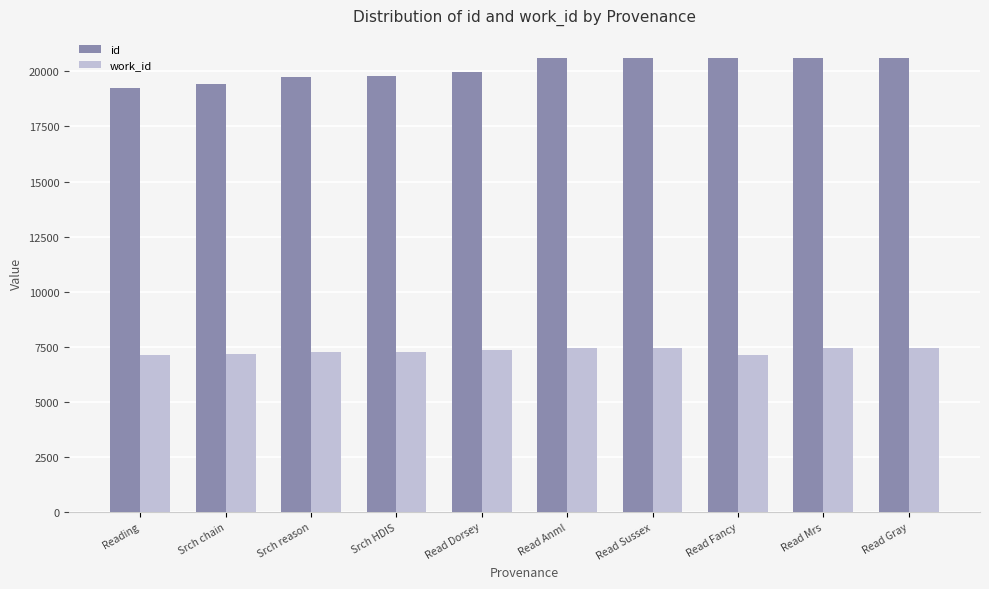

Read the id value at Read Fancy.

20618